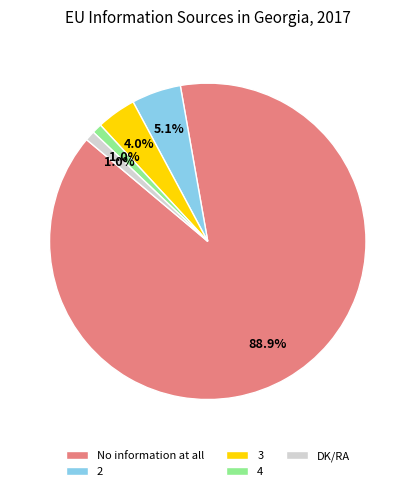

How many slices are in this pie chart?

5